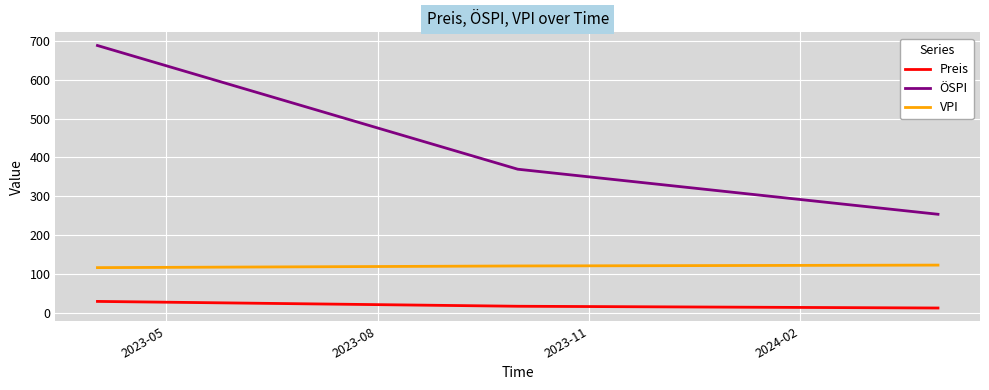

What is the maximum value shown in the chart?

688.4